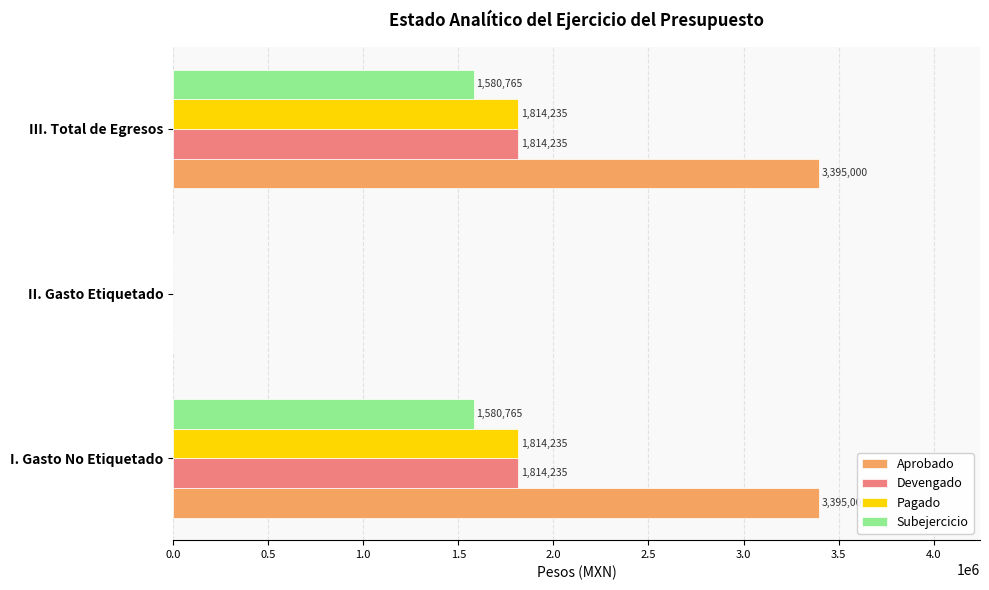

What is the average value of the Subejercicio series?

1053843